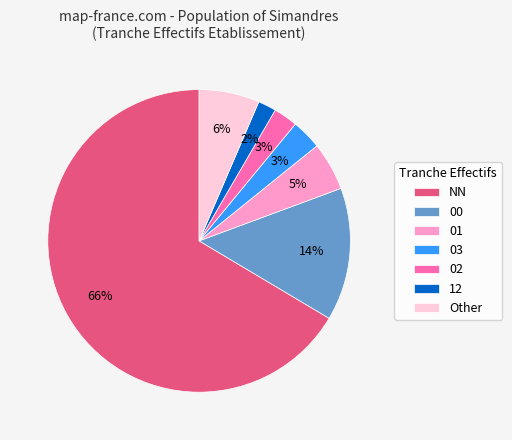

How many segments does this pie chart have?

7